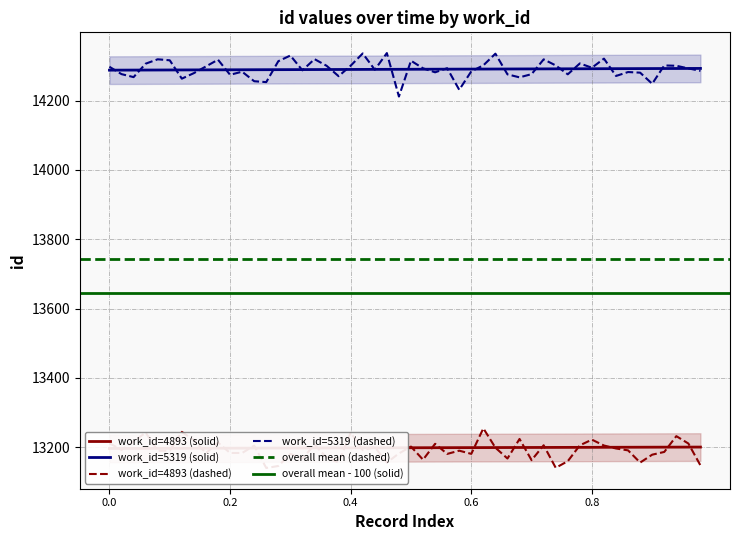

Reading left to right, transcribe all the data shown in this chart.

work_id=4893: 13196	13200
work_id=5319: 14288	14293